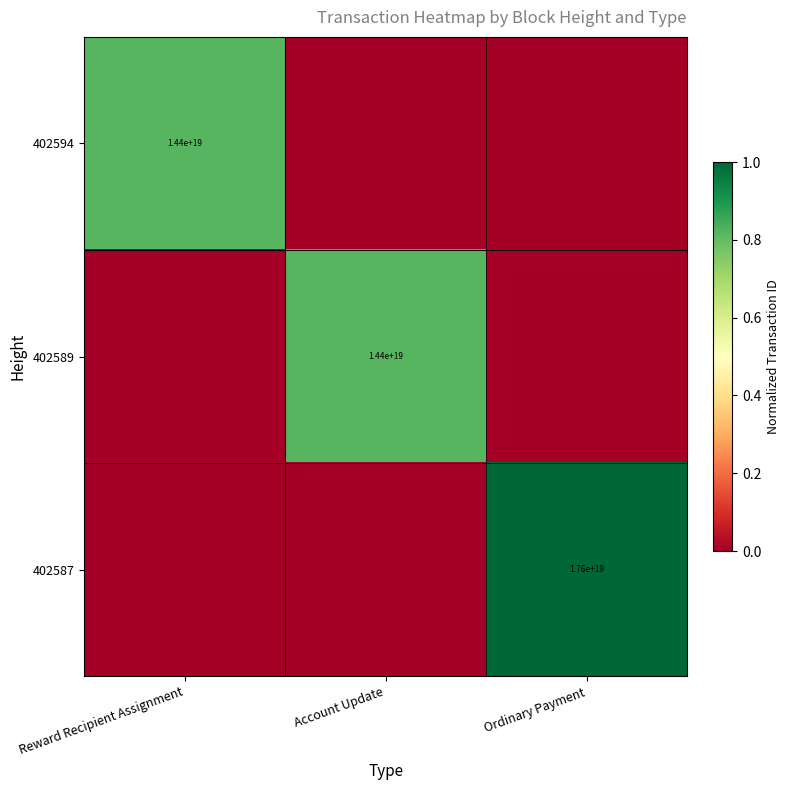

Is it true that 402587 equals 8216294003430407168 at Ordinary Payment?

False